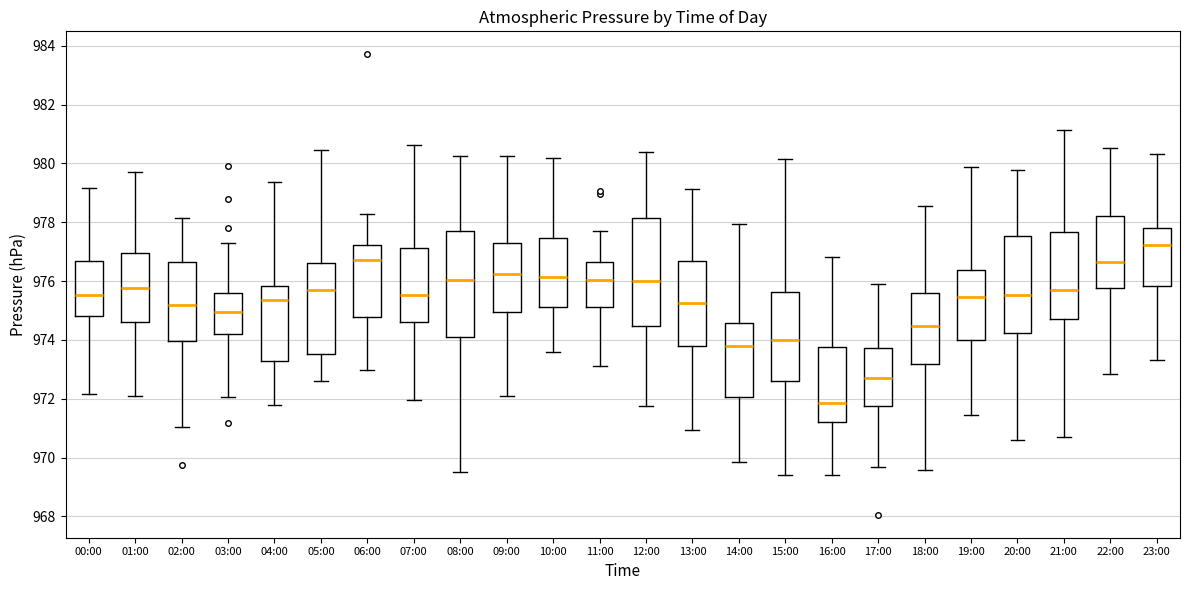

Reading left to right, transcribe this box plot: for each box, give where its median line is, the range the box spans, and where its two whiskers end, as read against the y-axis. The values are not printed on the chart, so give them approximately, as read against the axis.

00:00: median 975.6, box 974.8 to 976.6, whiskers 972.2 to 979.2
01:00: median 975.8, box 974.6 to 977.0, whiskers 972.0 to 979.8
02:00: median 975.2, box 974.0 to 976.6, whiskers 971.0 to 978.2
03:00: median 975.0, box 974.2 to 975.6, whiskers 972.0 to 977.2
04:00: median 975.4, box 973.2 to 975.8, whiskers 971.8 to 979.4
05:00: median 975.6, box 973.6 to 976.6, whiskers 972.6 to 980.4
06:00: median 976.8, box 974.8 to 977.2, whiskers 973.0 to 978.2
07:00: median 975.6, box 974.6 to 977.2, whiskers 972.0 to 980.6
08:00: median 976.0, box 974.0 to 977.6, whiskers 969.6 to 980.2
09:00: median 976.2, box 975.0 to 977.2, whiskers 972.0 to 980.2
10:00: median 976.2, box 975.2 to 977.4, whiskers 973.6 to 980.2
11:00: median 976.0, box 975.2 to 976.6, whiskers 973.2 to 977.8
12:00: median 976.0, box 974.4 to 978.2, whiskers 971.8 to 980.4
13:00: median 975.2, box 973.8 to 976.6, whiskers 971.0 to 979.2
14:00: median 973.8, box 972.0 to 974.6, whiskers 969.8 to 978.0
15:00: median 974.0, box 972.6 to 975.6, whiskers 969.4 to 980.2
16:00: median 971.8, box 971.2 to 973.8, whiskers 969.4 to 976.8
17:00: median 972.6, box 971.8 to 973.8, whiskers 969.6 to 975.8
18:00: median 974.4, box 973.2 to 975.6, whiskers 969.6 to 978.6
19:00: median 975.4, box 974.0 to 976.4, whiskers 971.4 to 979.8
20:00: median 975.6, box 974.2 to 977.6, whiskers 970.6 to 979.8
21:00: median 975.8, box 974.8 to 977.6, whiskers 970.6 to 981.2
22:00: median 976.6, box 975.8 to 978.2, whiskers 972.8 to 980.6
23:00: median 977.2, box 975.8 to 977.8, whiskers 973.4 to 980.4